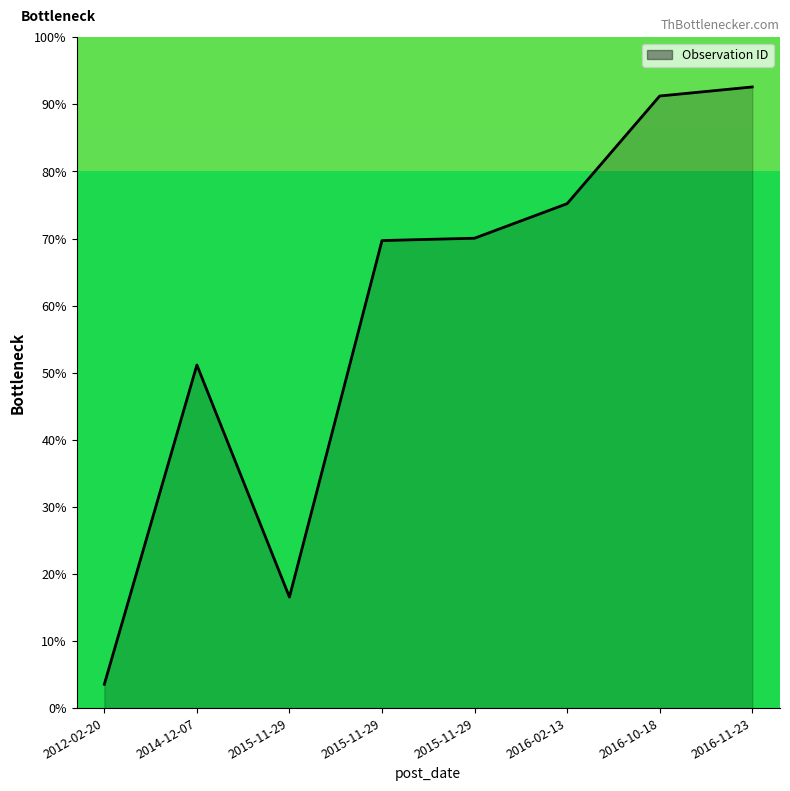

Reading left to right, list all the values displayed in this chart.

2012-02-20=3.5	2014-12-07=51.1	2015-11-29=16.6	2015-11-29=69.7	2015-11-29=70.0	2016-02-13=75.2	2016-10-18=91.2	2016-11-23=92.6